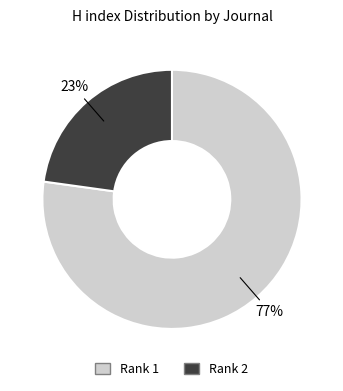

Does any single category account for the majority?

Yes